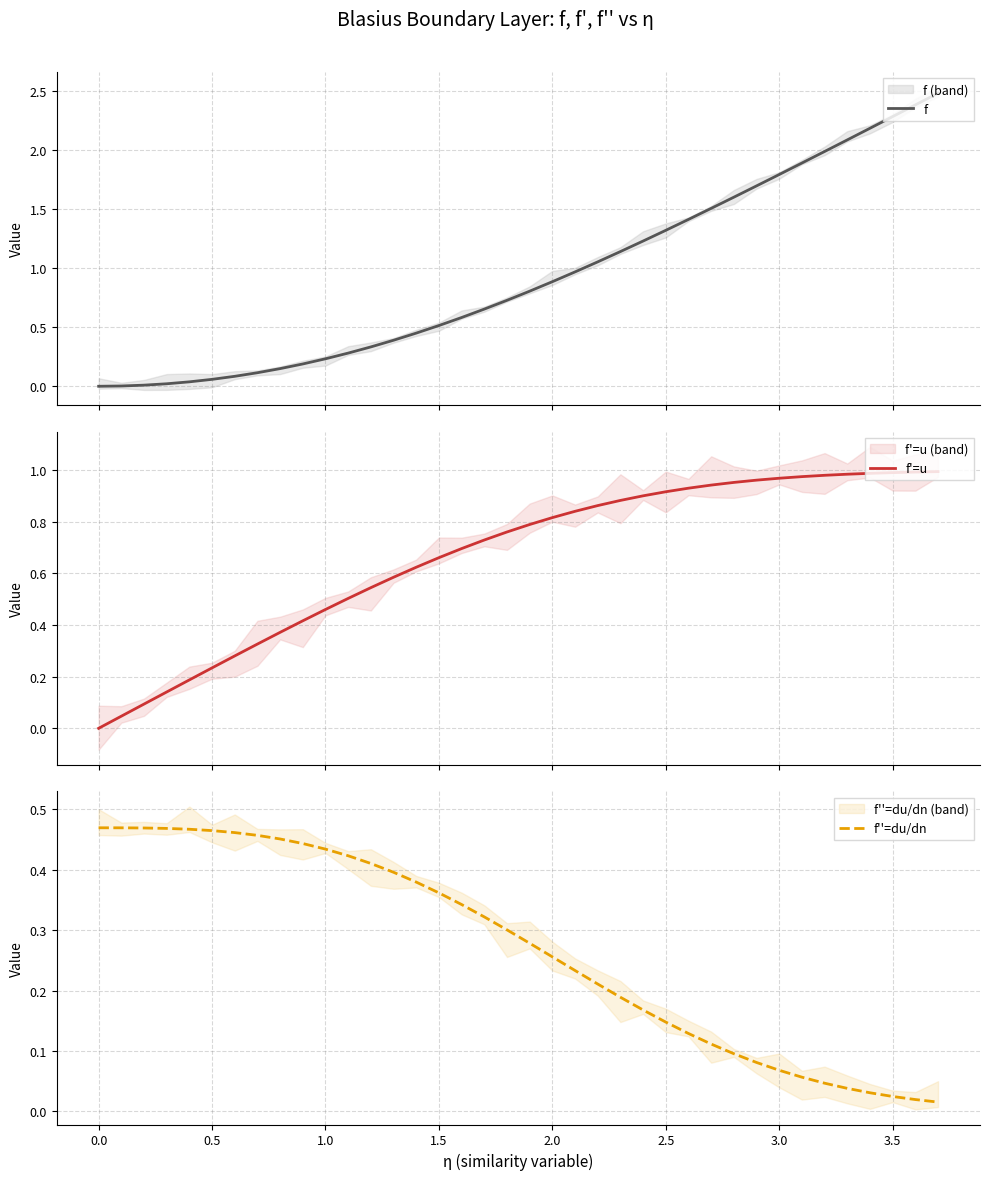

How many categories are shown in the chart?

38